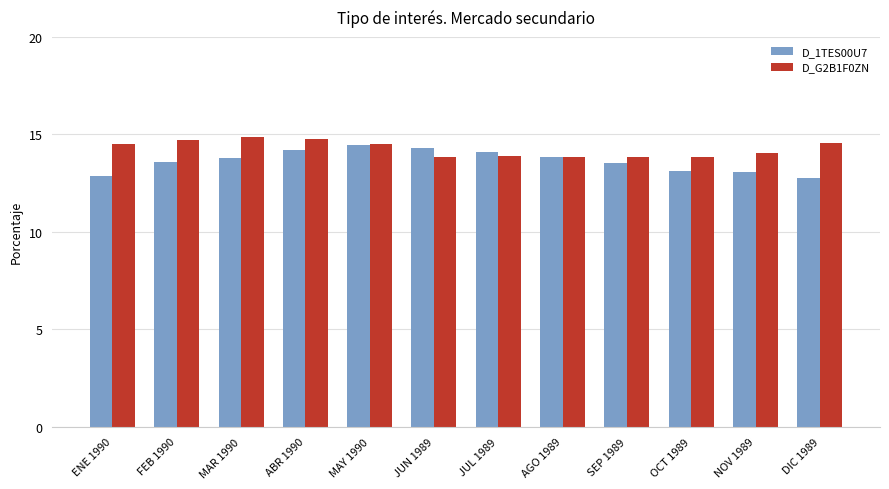

True or false: D_1TES00U7 has a value of 12.8 at DIC 1989.

True